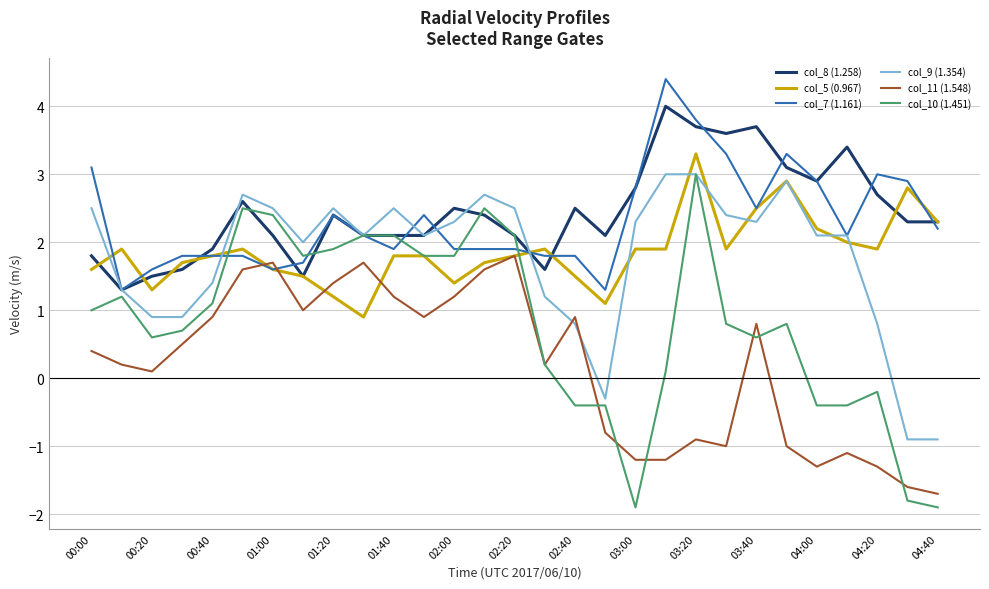

What is the maximum value for col_5 (0.967)?

3.3